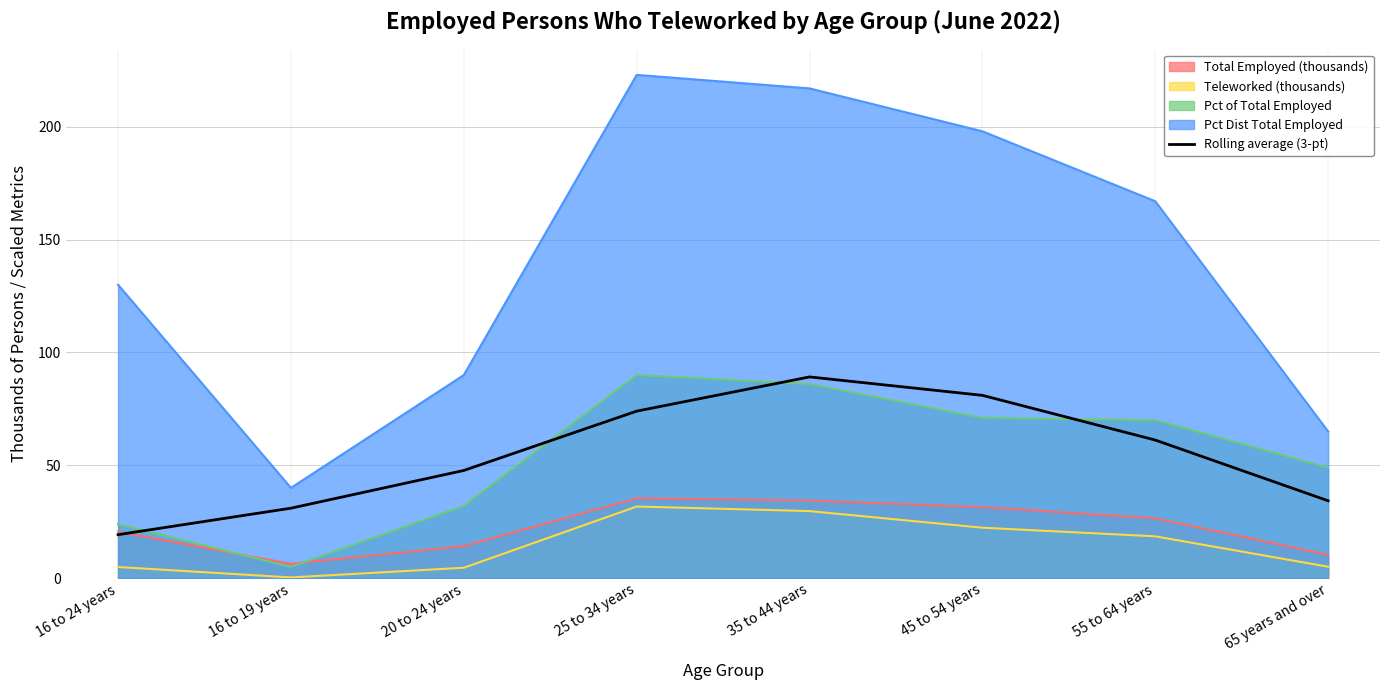

Reading left to right, list all the values displayed in this chart.

19.3	31.0	47.7	74.0	89.2	81.0	61.2	34.3